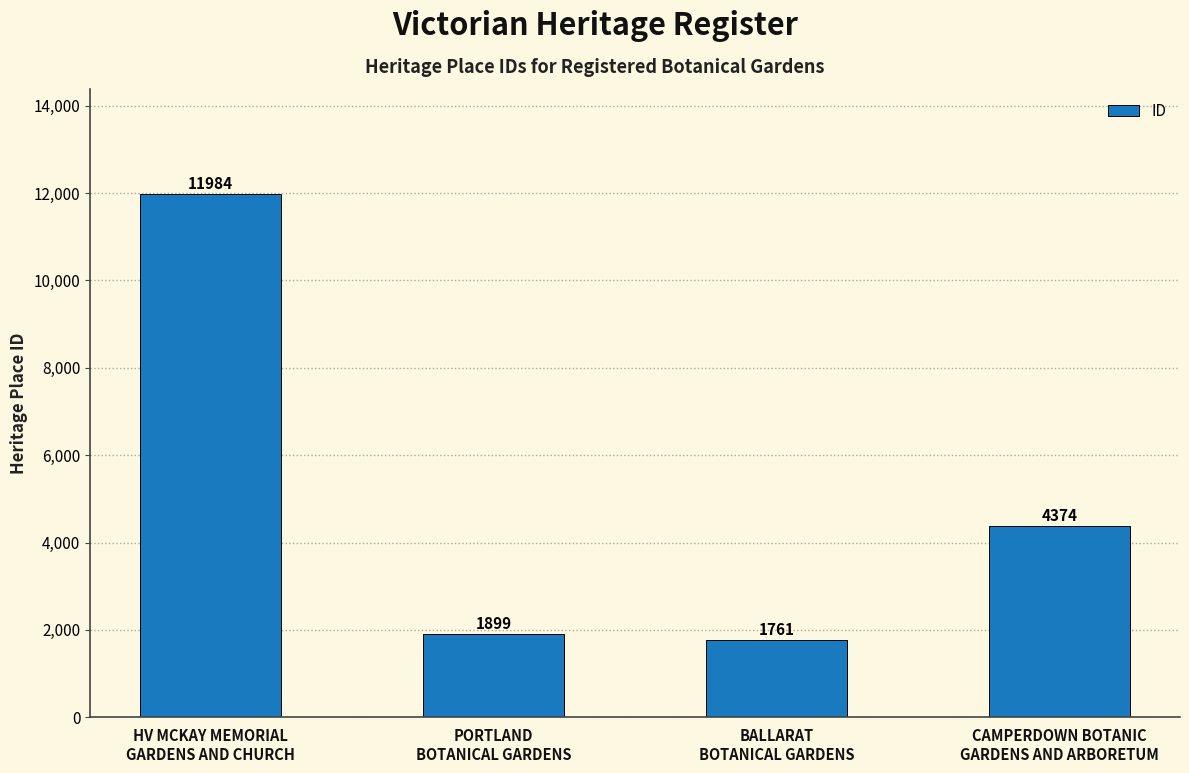

How many data points does each series have?

4